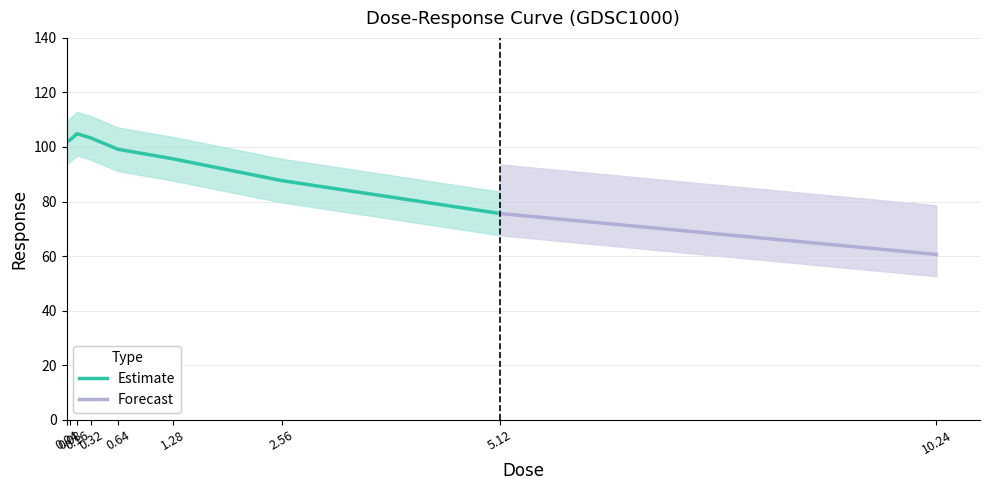

Is it true that the value at 0.08 is 100.8?

True